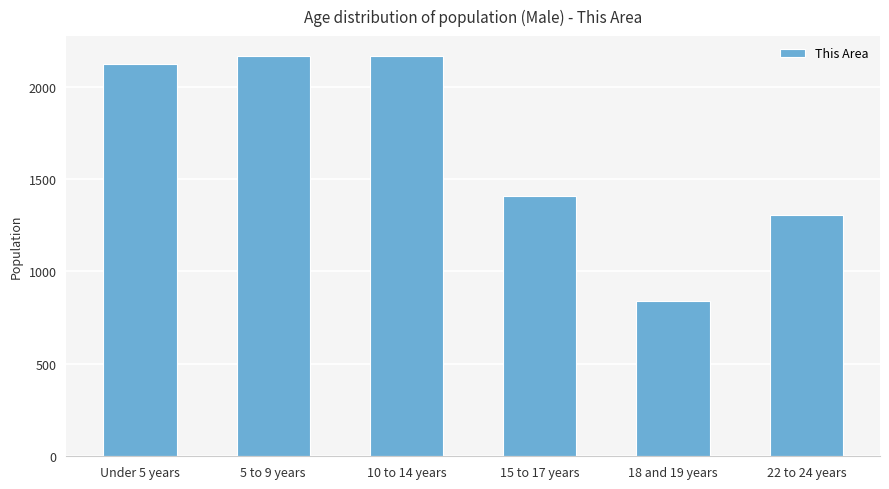

How many series are shown in this chart?

1